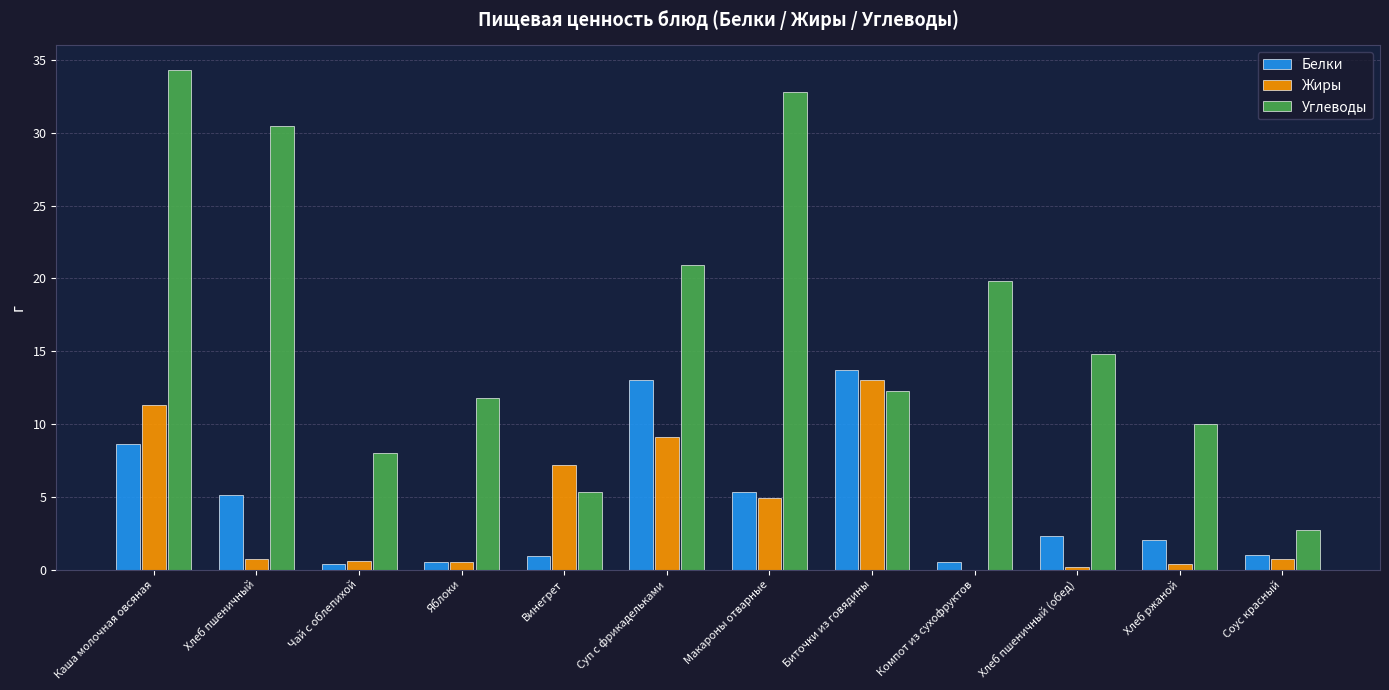

Is the value of Белки at Хлеб пшеничный (обед) greater than the value of Жиры at Винегрет?

No